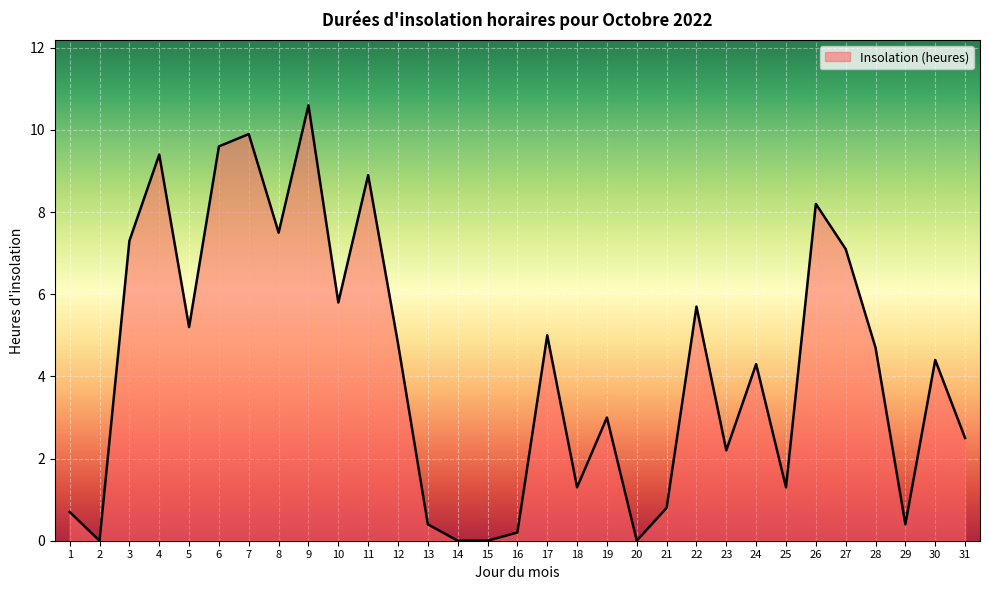

The value at 7 is 9.9. True or false?

True